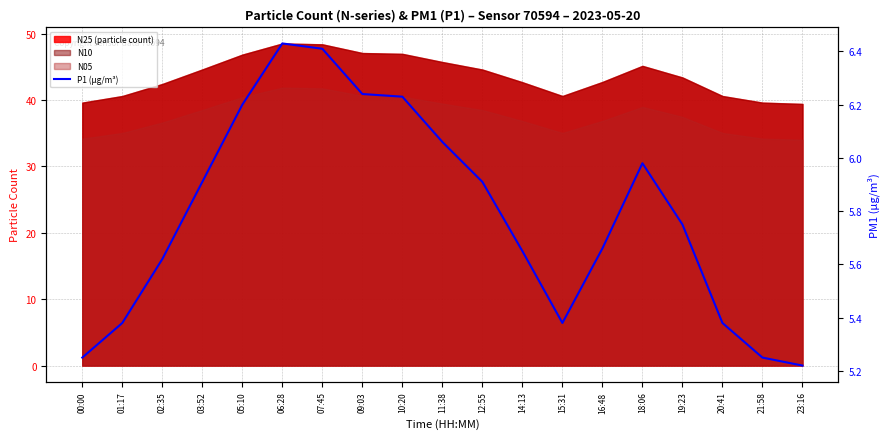

Rank the categories by value from highest to lowest.

06:28, 07:45, 09:03, 10:20, 05:10, 11:38, 18:06, 03:52, 12:55, 19:23, 16:48, 14:13, 02:35, 01:17, 15:31, 20:41, 00:00, 21:58, 23:16